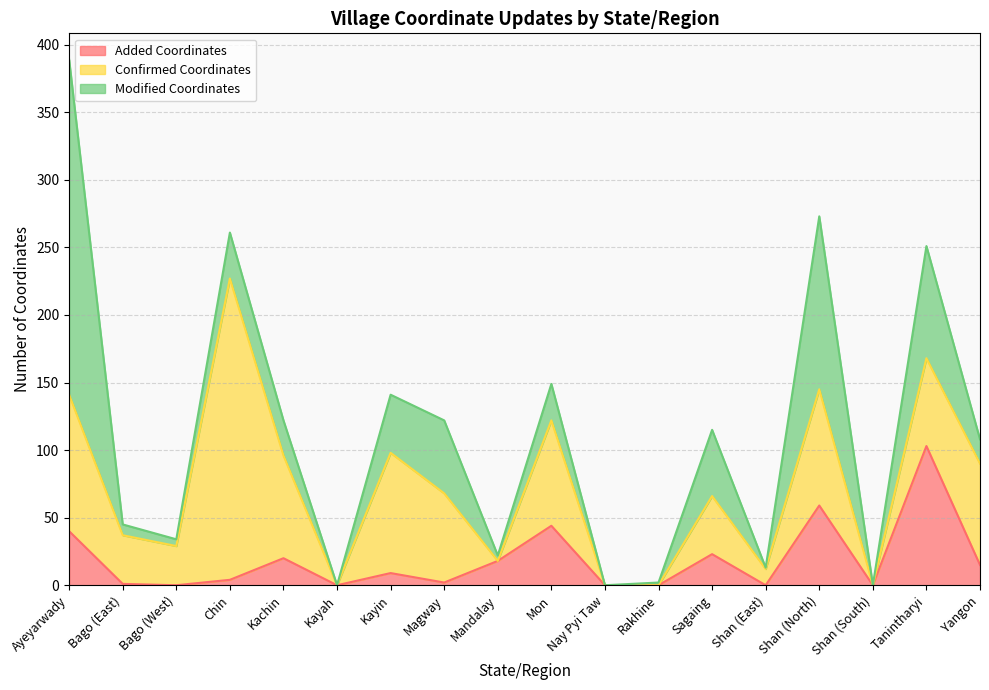

In Added Coordinates, how many points are lower than both neighbors (excluding endpoints)?

5